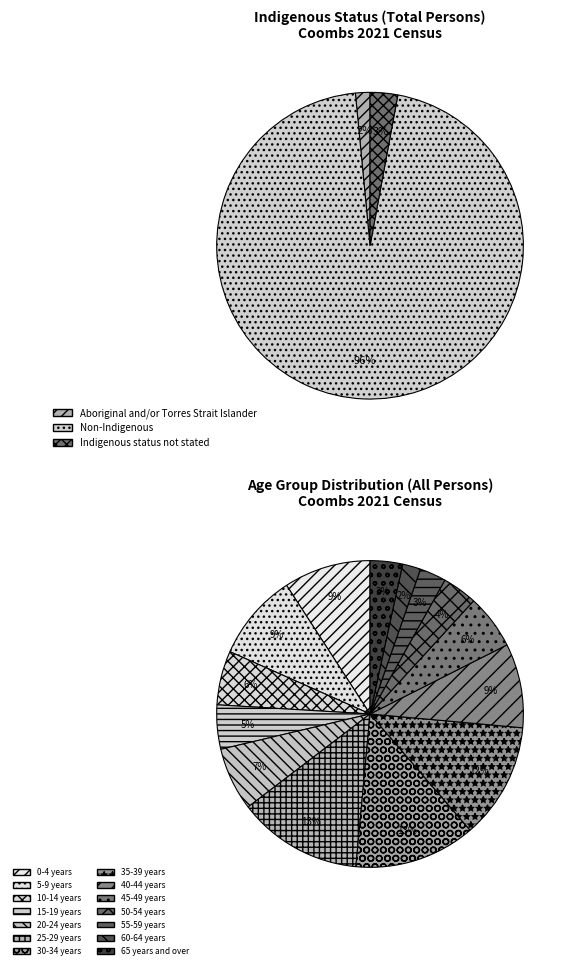

To the nearest percent, what is the combined percentage of Indigenous status not stated and Aboriginal and/or Torres Strait Islander?

4%